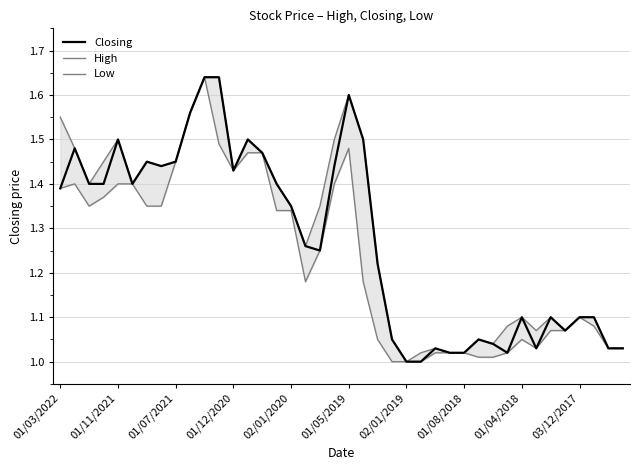

What is the difference between the maximum and minimum values in the Low series?

0.6